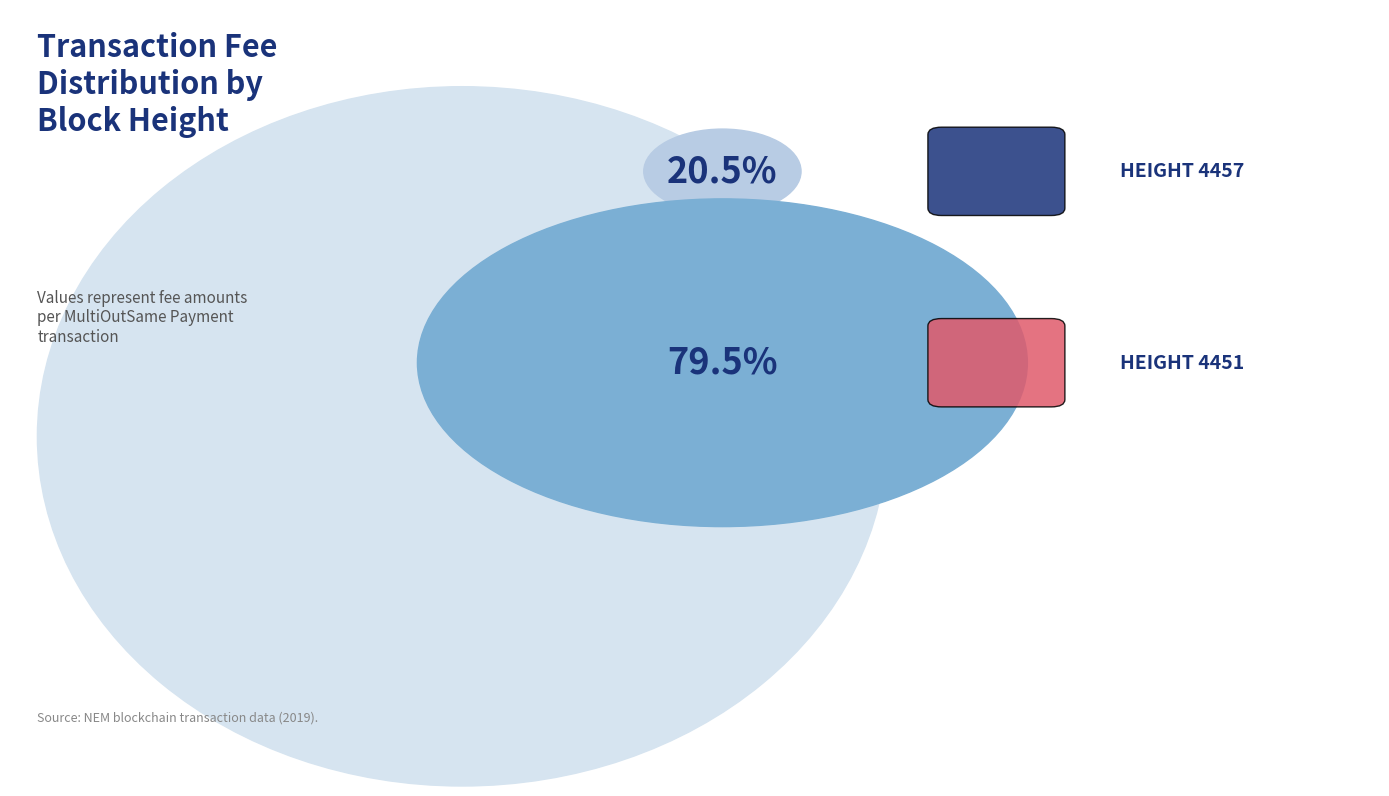

What is the majority slice?

4451